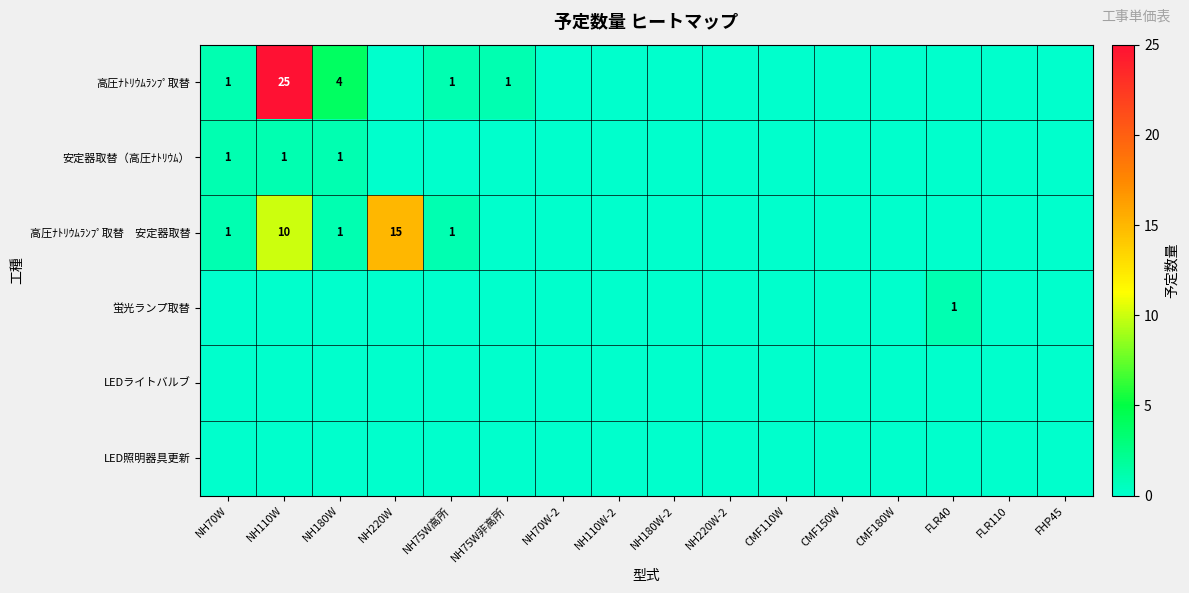

At NH220W-2, list the series in order from largest to smallest.

高圧ﾅﾄﾘｳﾑﾗﾝﾌﾟ取替, 安定器取替（高圧ﾅﾄﾘｳﾑ）, 高圧ﾅﾄﾘｳﾑﾗﾝﾌﾟ取替 安定器取替, 蛍光ランプ取替, LEDライトバルブ, LED照明器具更新